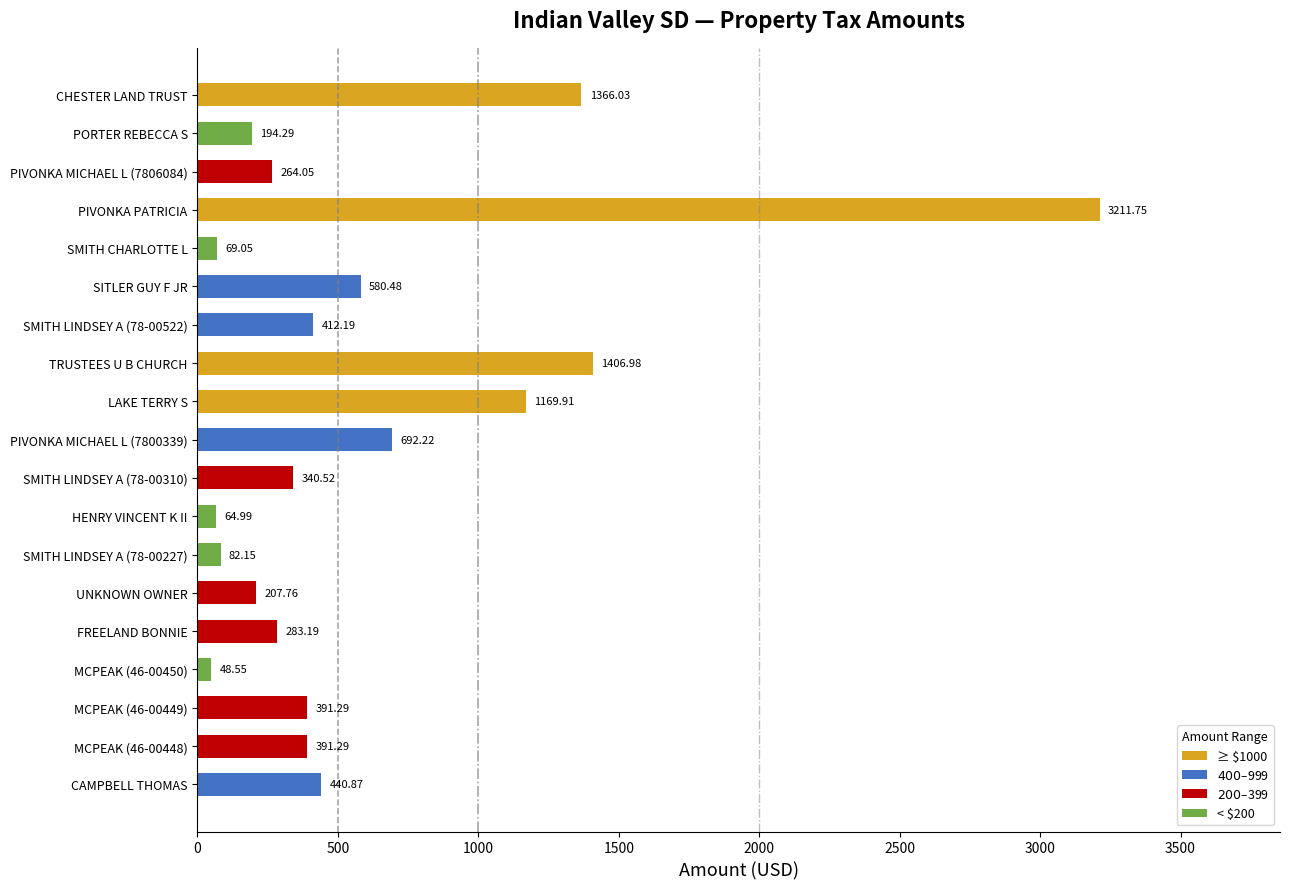

Between SMITH LINDSEY A (78-00522) and TRUSTEES U B CHURCH, which is larger?

TRUSTEES U B CHURCH